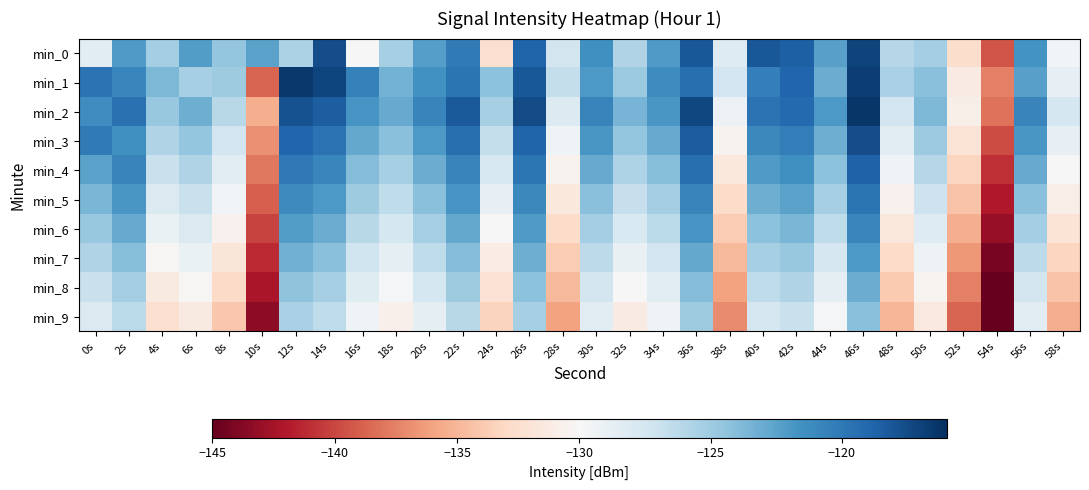

Which has a higher value, 12s or 16s?

12s